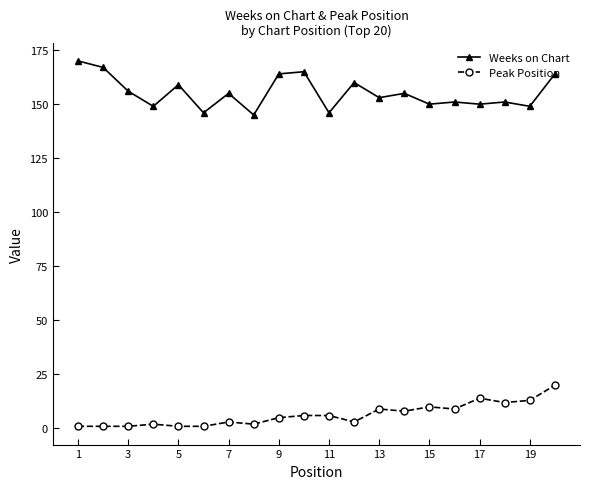

Which series has the largest total across all categories?

Weeks on Chart